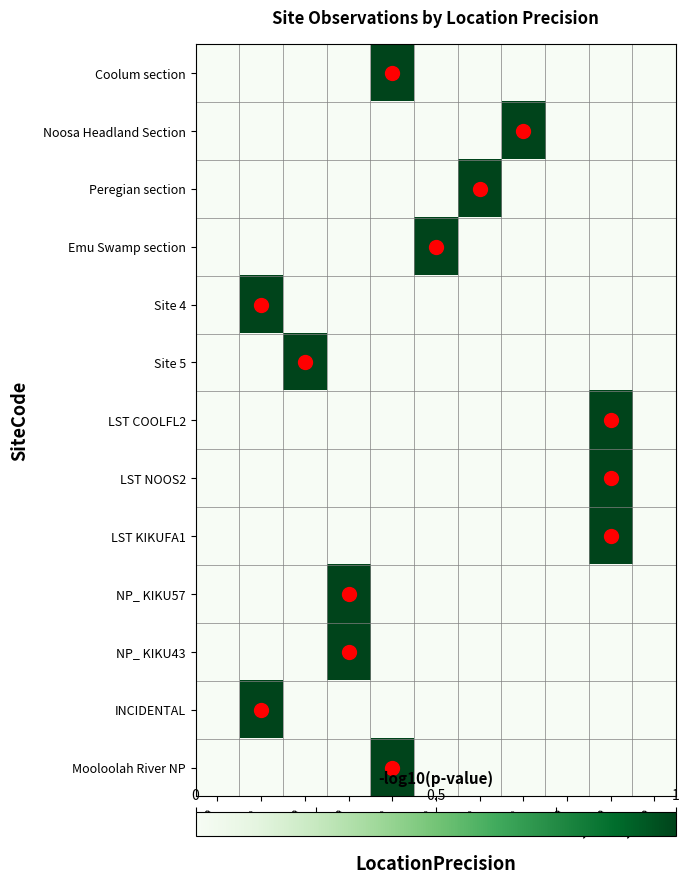

Reading left to right, what are all the values shown in this chart?

Coolum section: 50=0	100=0	200=0	500=0	1000=1	1300=0	1500=0	1700=0	2000=0	20000=0	25000=0
Noosa Headland Section: 50=0	100=0	200=0	500=0	1000=0	1300=0	1500=0	1700=1	2000=0	20000=0	25000=0
Peregian section: 50=0	100=0	200=0	500=0	1000=0	1300=0	1500=1	1700=0	2000=0	20000=0	25000=0
Emu Swamp section: 50=0	100=0	200=0	500=0	1000=0	1300=1	1500=0	1700=0	2000=0	20000=0	25000=0
Site 4: 50=0	100=1	200=0	500=0	1000=0	1300=0	1500=0	1700=0	2000=0	20000=0	25000=0
Site 5: 50=0	100=0	200=1	500=0	1000=0	1300=0	1500=0	1700=0	2000=0	20000=0	25000=0
LST COOLFL2: 50=0	100=0	200=0	500=0	1000=0	1300=0	1500=0	1700=0	2000=0	20000=1	25000=0
LST NOOS2: 50=0	100=0	200=0	500=0	1000=0	1300=0	1500=0	1700=0	2000=0	20000=1	25000=0
LST KIKUFA1: 50=0	100=0	200=0	500=0	1000=0	1300=0	1500=0	1700=0	2000=0	20000=1	25000=0
NP_ KIKU57: 50=0	100=0	200=0	500=1	1000=0	1300=0	1500=0	1700=0	2000=0	20000=0	25000=0
NP_ KIKU43: 50=0	100=0	200=0	500=1	1000=0	1300=0	1500=0	1700=0	2000=0	20000=0	25000=0
INCIDENTAL: 50=0	100=1	200=0	500=0	1000=0	1300=0	1500=0	1700=0	2000=0	20000=0	25000=0
Mooloolah River NP: 50=0	100=0	200=0	500=0	1000=1	1300=0	1500=0	1700=0	2000=0	20000=0	25000=0